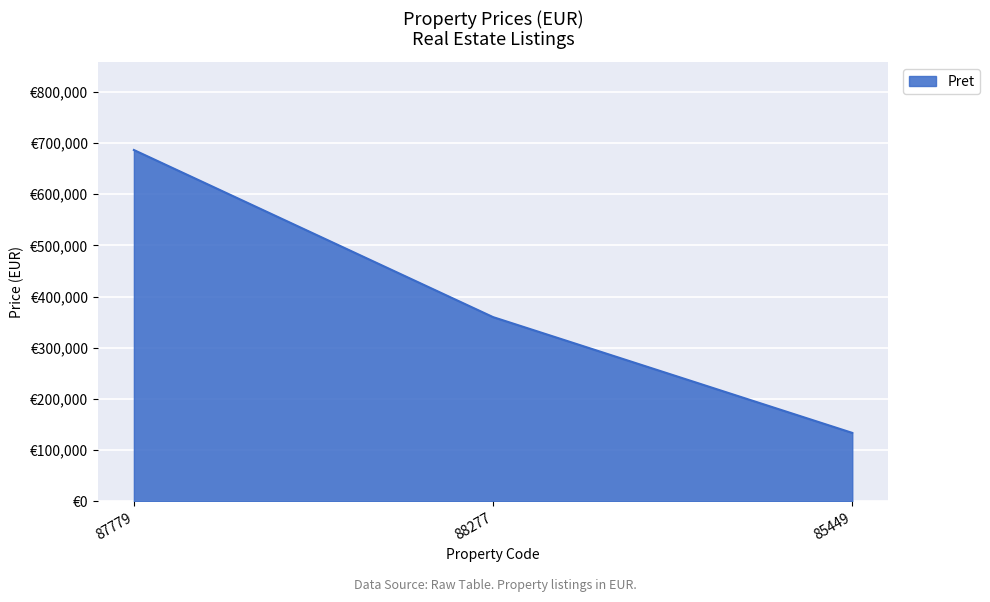

Which category has the lowest value across all series?

85449